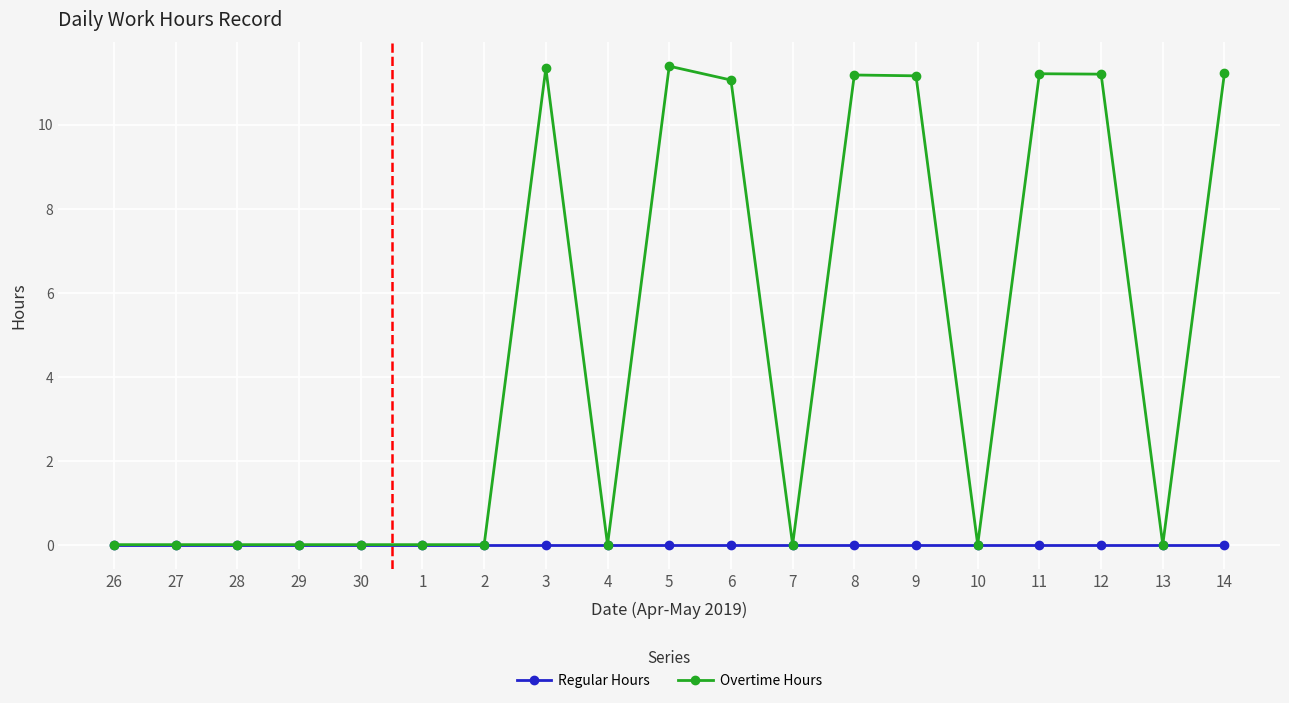

What is the maximum value for Overtime Hours?

11.4